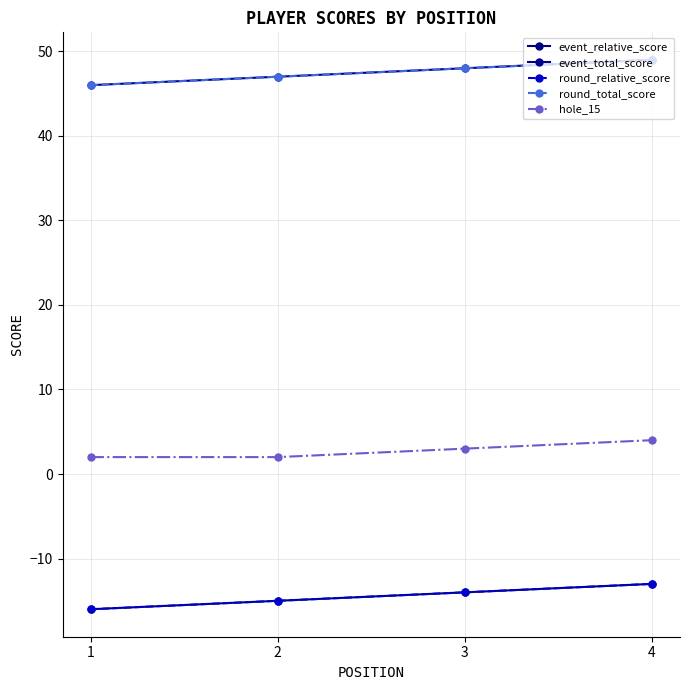

Does the chart have visible grid lines?

Yes